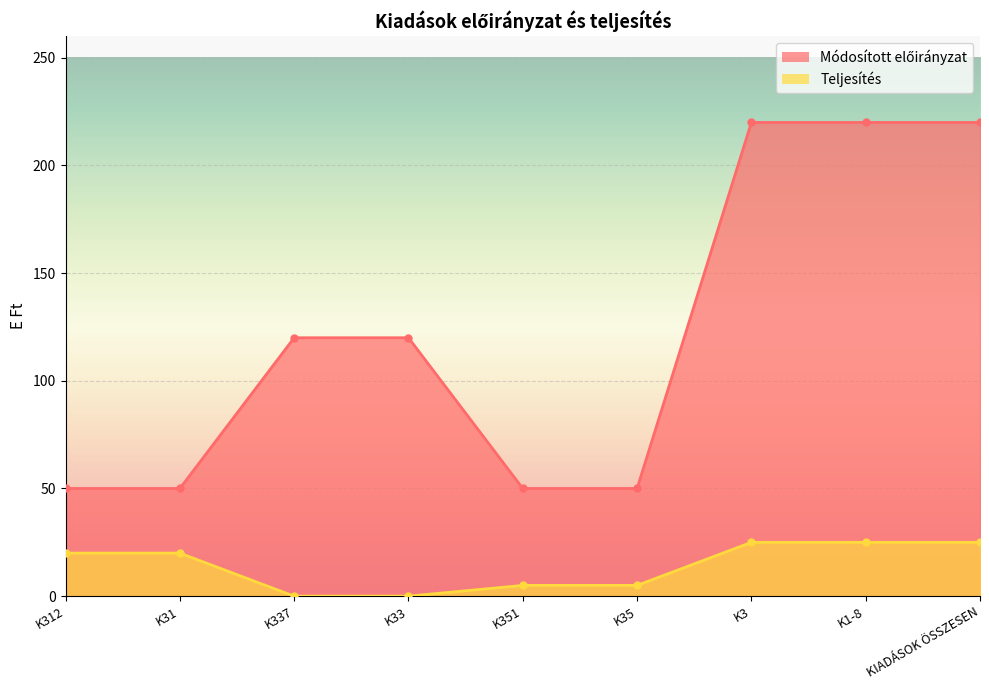

At which category is the sum across all series the highest?

K3